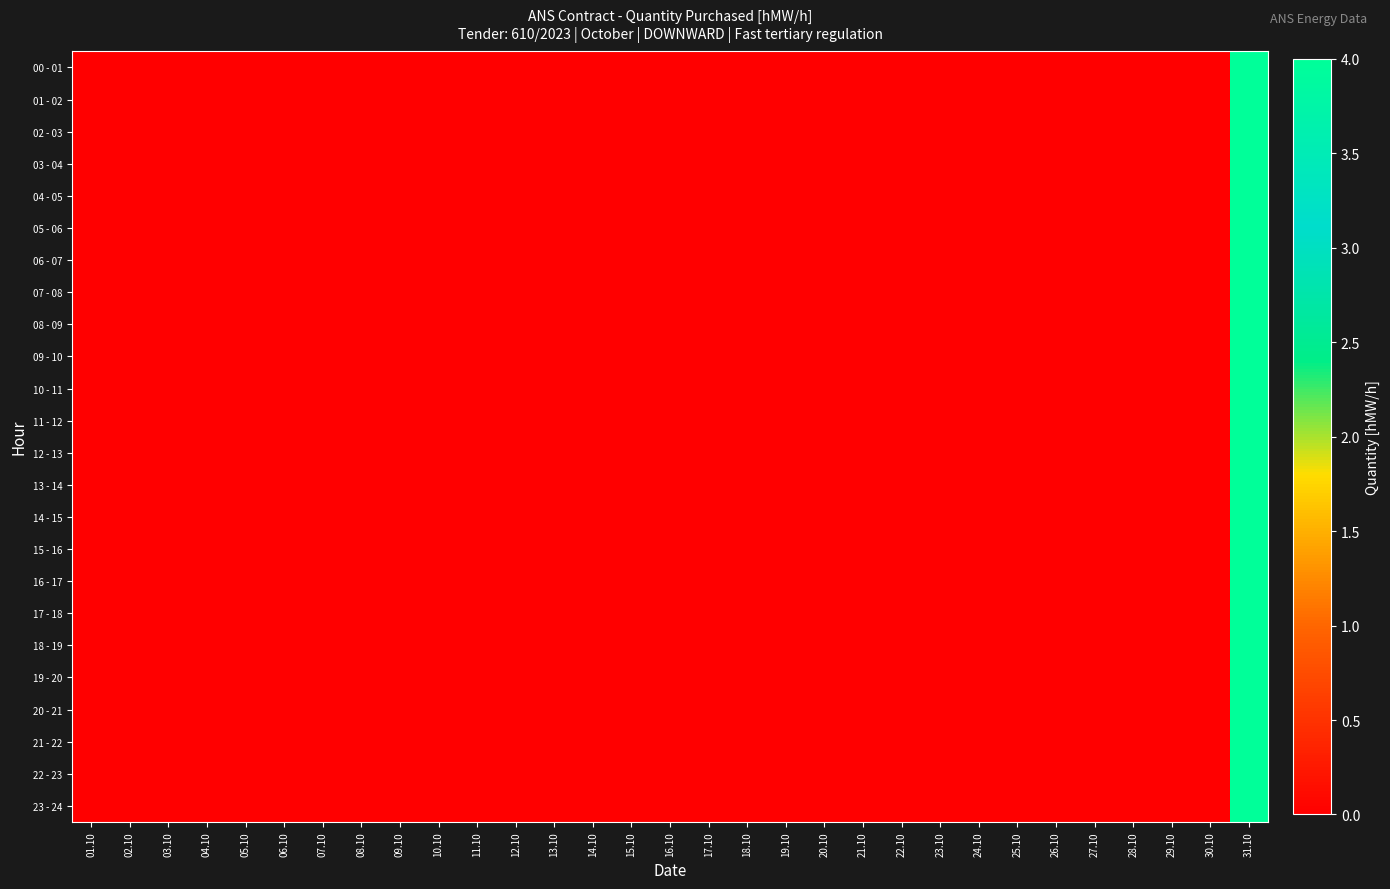

Which series has the largest range (max minus min)?

00 - 01